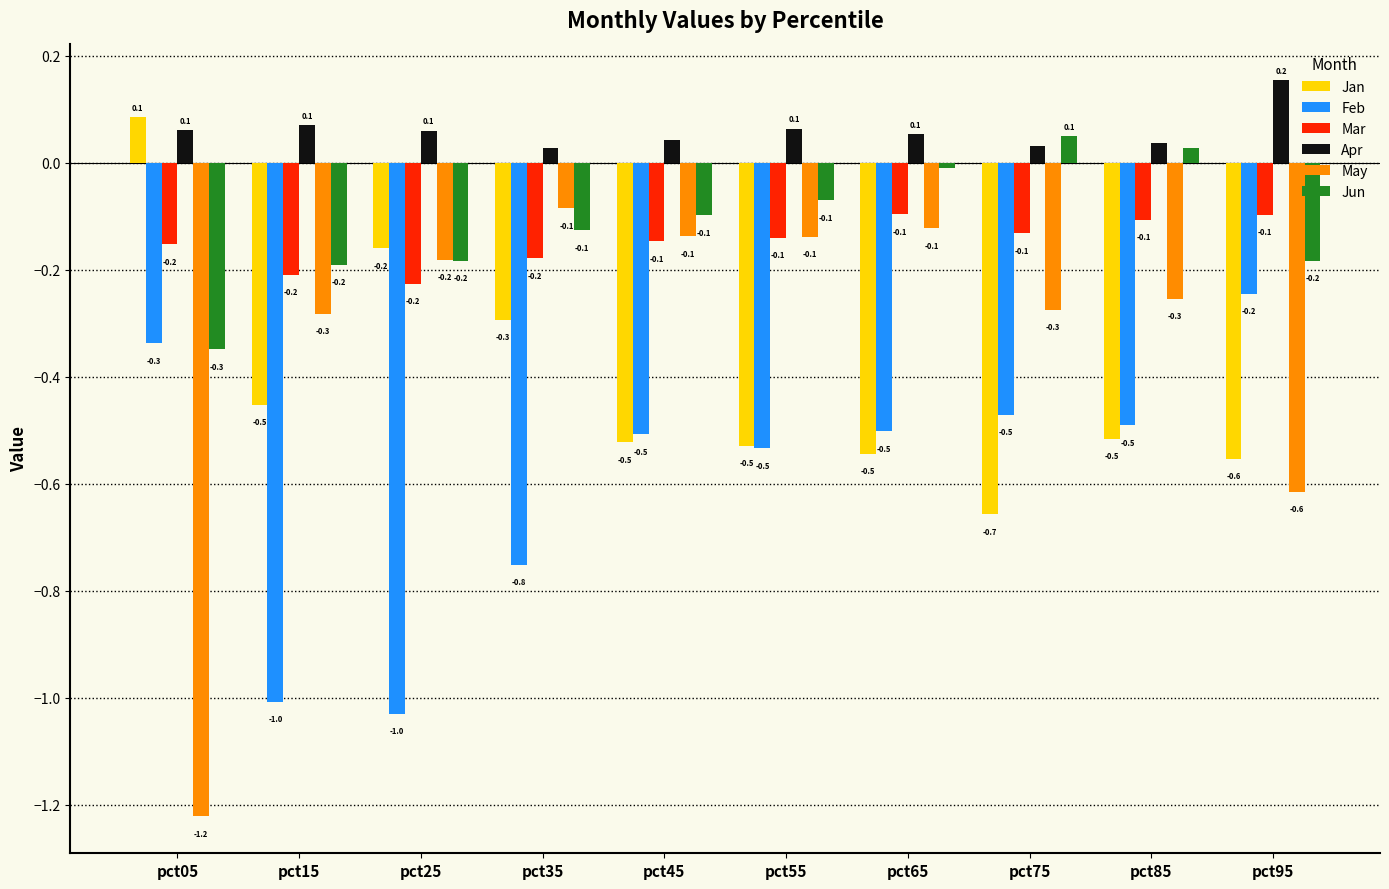

The value of Feb at pct95 is -0.2. True or false?

True